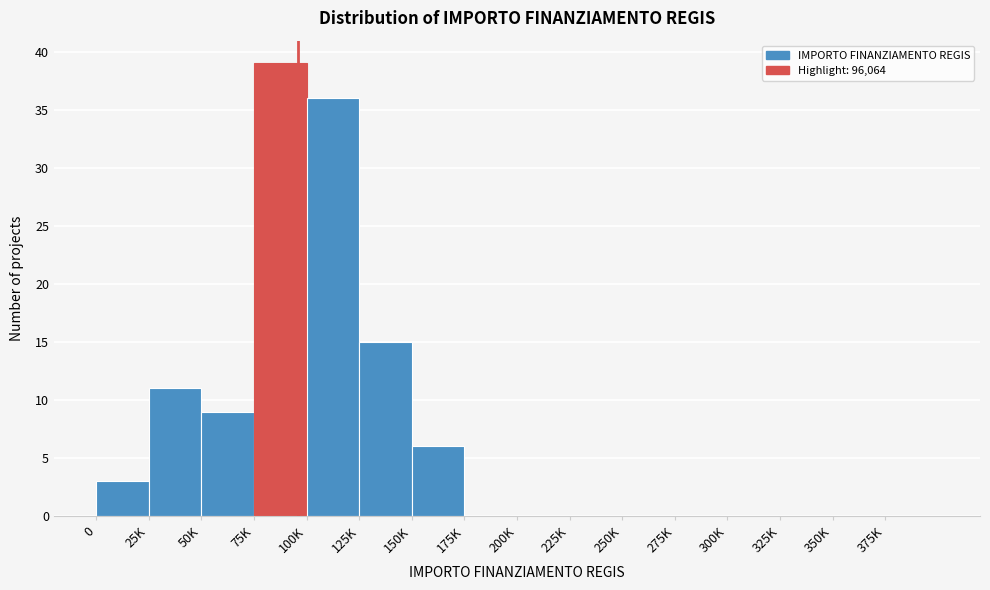

Reading left to right, extract all data points from this chart.

0=3	25K=11	50K=9	75K=39	100K=36	125K=15	150K=6	175K=0	200K=0	225K=0	250K=0	275K=0	300K=0	325K=0	350K=0	375K=0